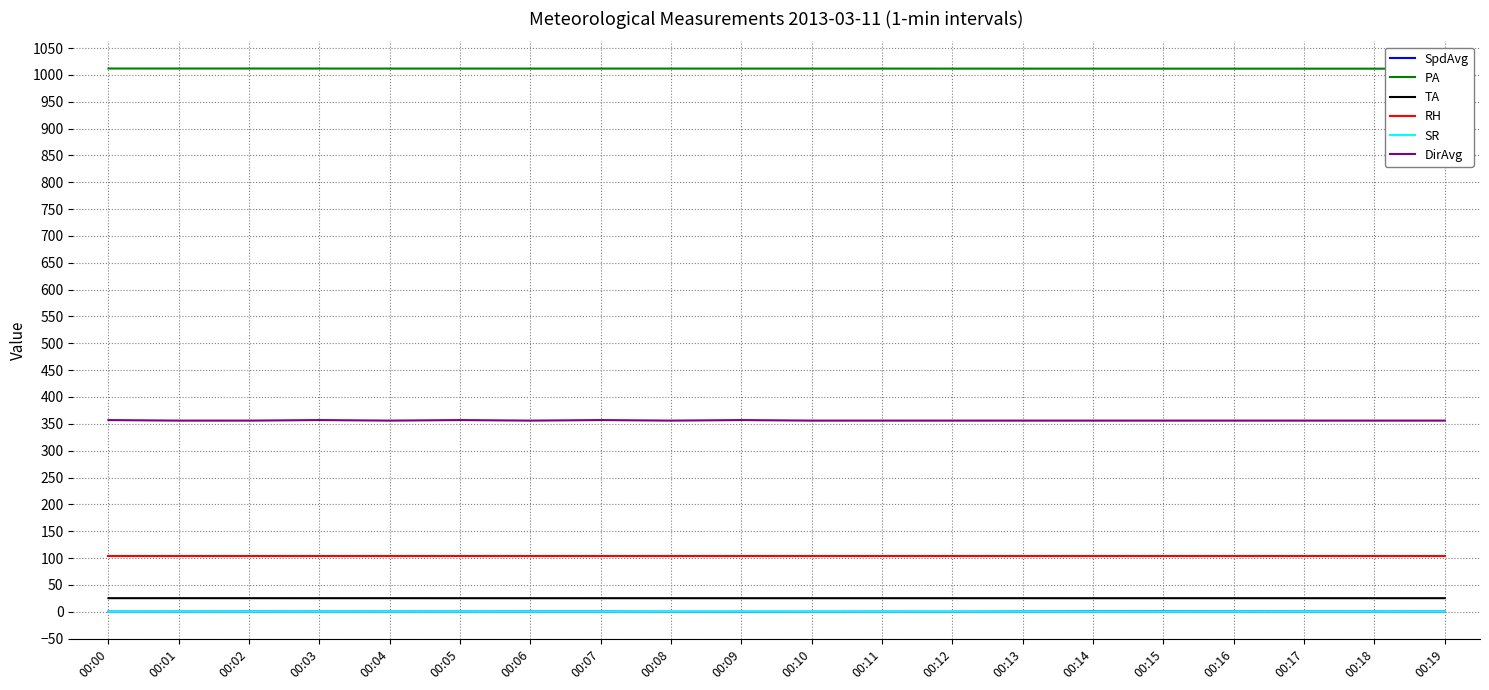

True or false: DirAvg has more than 0 points higher than both neighbors.

True